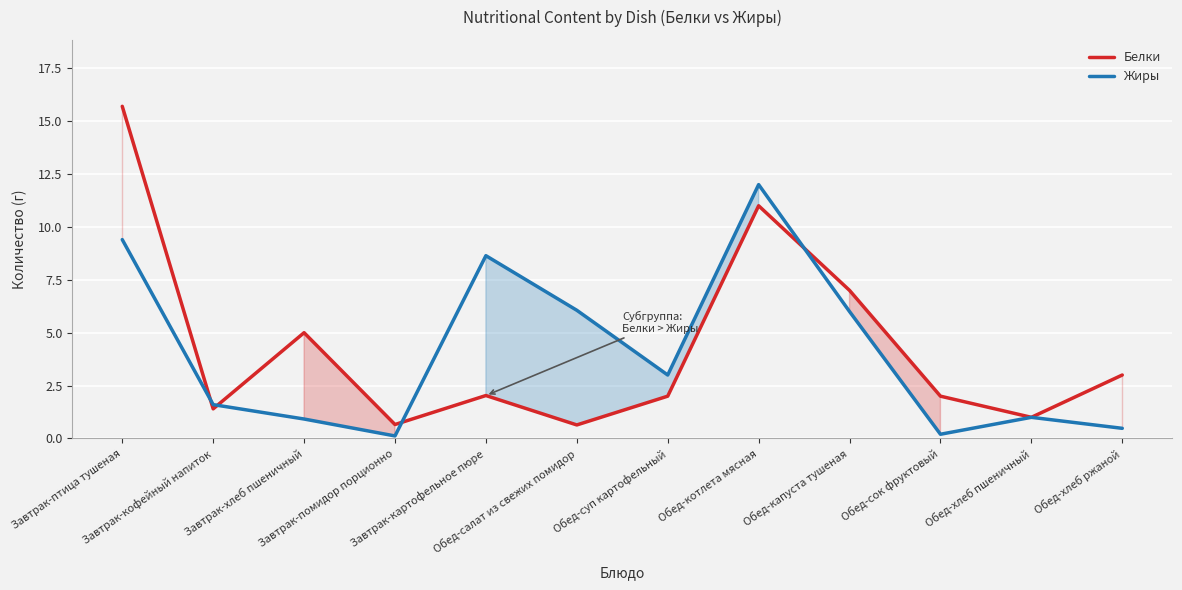

How many interior local peaks does the Жиры series have?

3